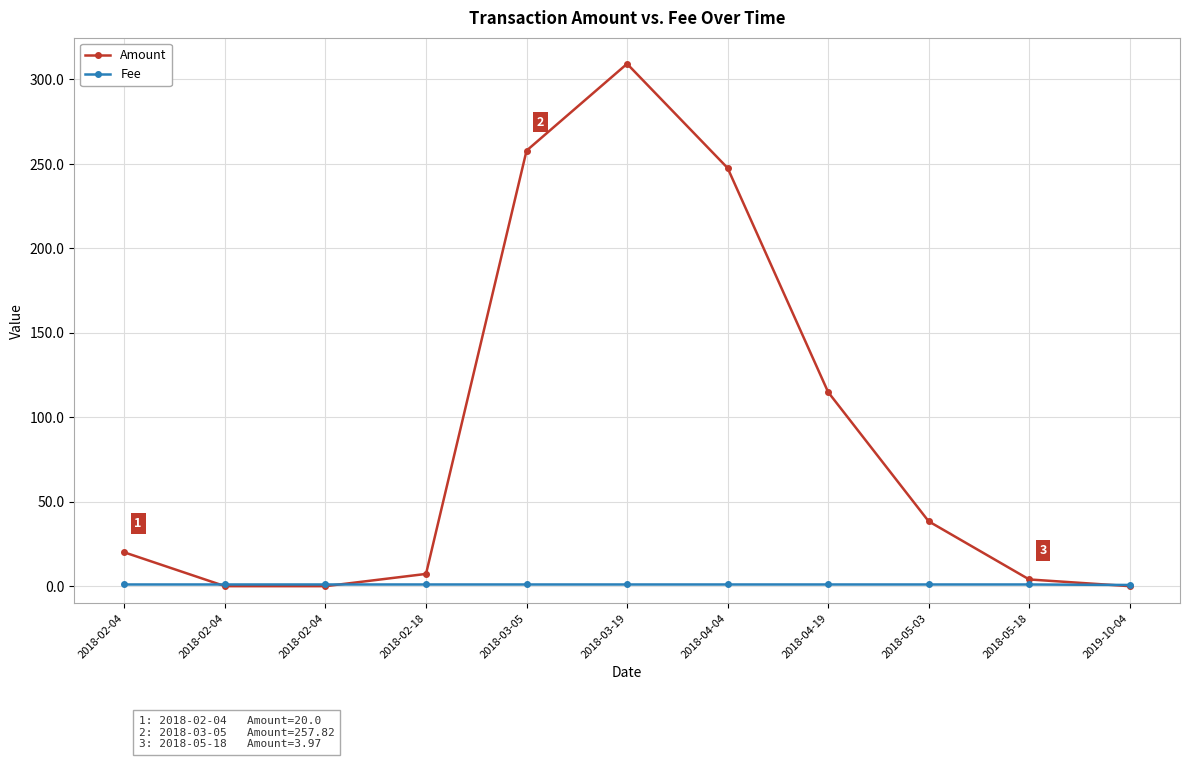

What is the sum of all Amount values?

999.1